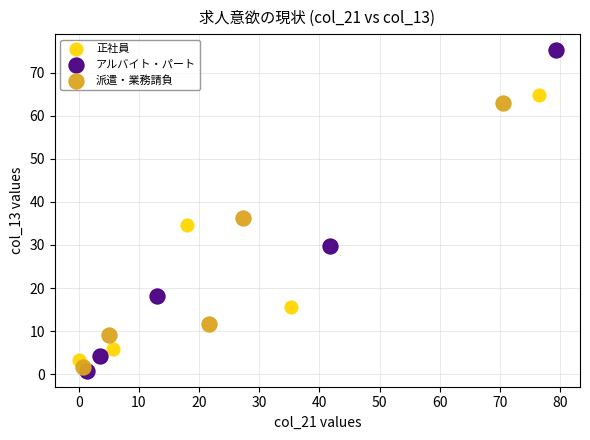

Which series has the largest Y range (max minus min)?

アルバイト・パート